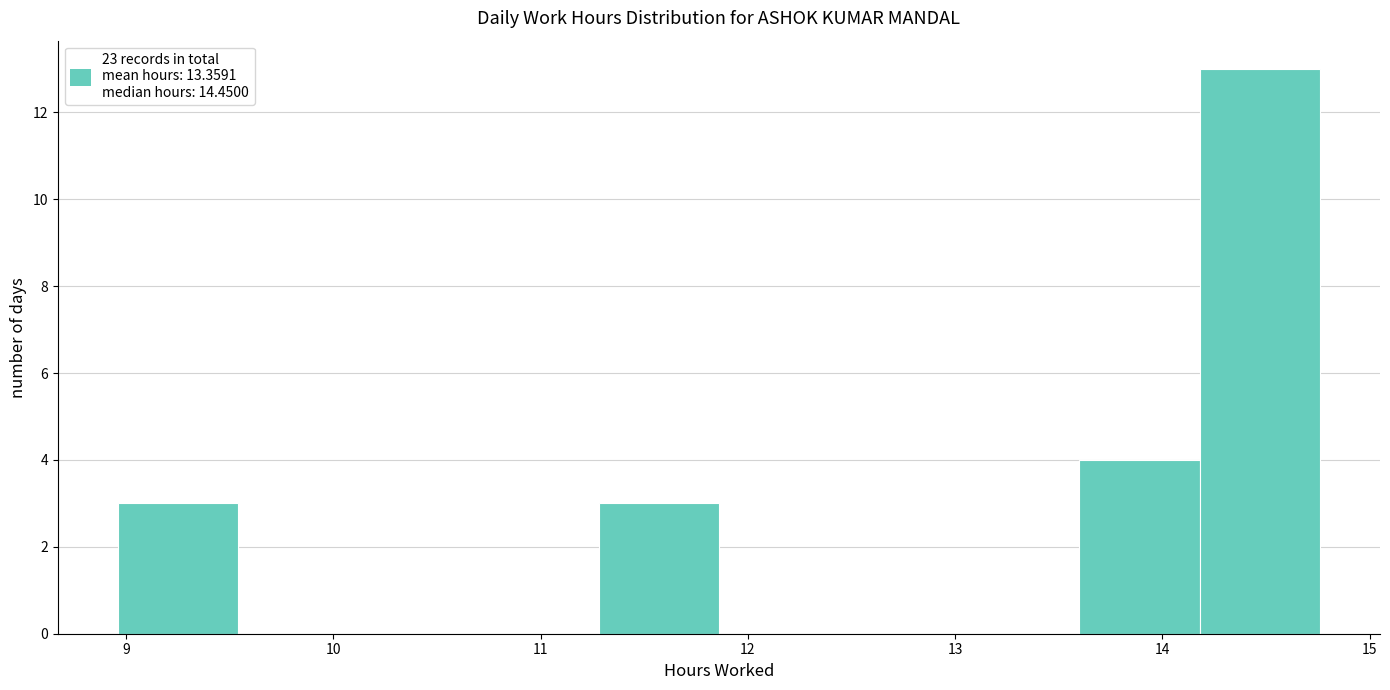

Reading left to right, transcribe this chart: for each bar, give the range it covers on the x-axis and its height. Neither the bar edges nor the heights are printed on the chart, so give them approximately, as read against the axes.

8.96 to 9.54: 3
9.54 to 10.12: 0
10.12 to 10.70: 0
10.70 to 11.28: 0
11.28 to 11.86: 3
11.86 to 12.44: 0
12.44 to 13.02: 0
13.02 to 13.60: 0
13.60 to 14.18: 4
14.18 to 14.76: 13